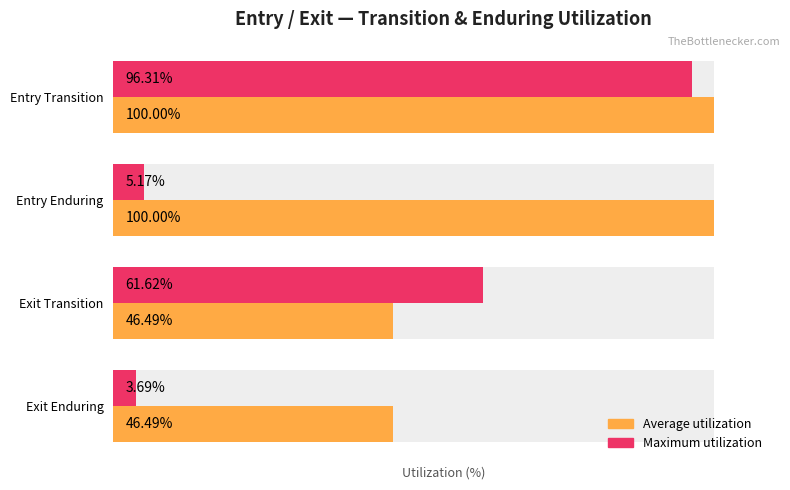

Count the number of data series in this chart.

2